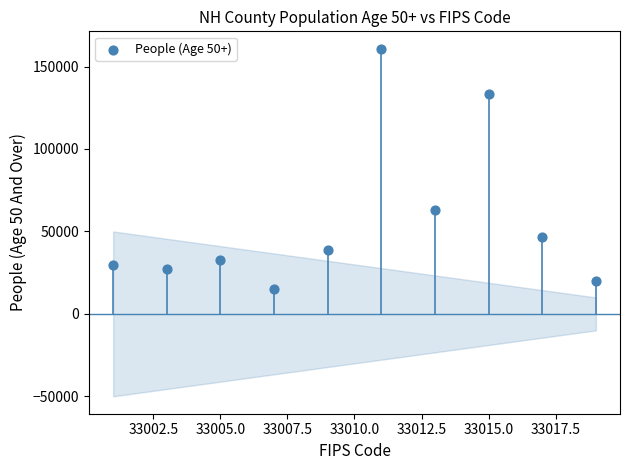

What is the average Y value?

56669